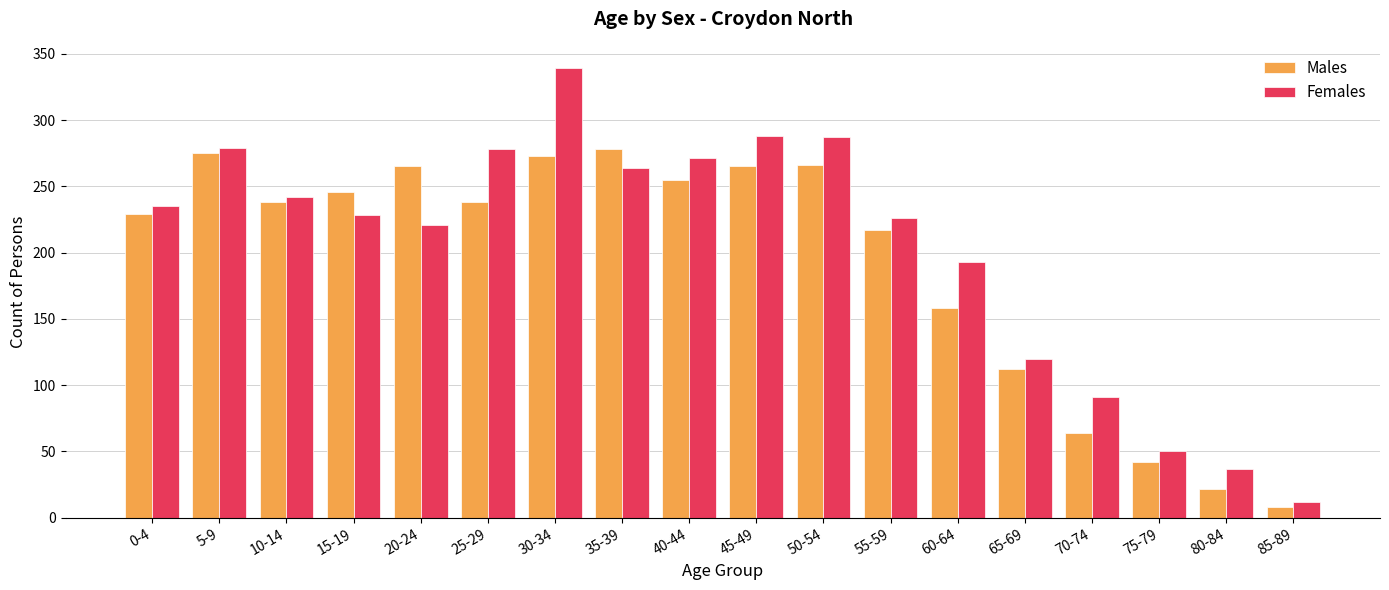

How many bars are there in total?

36